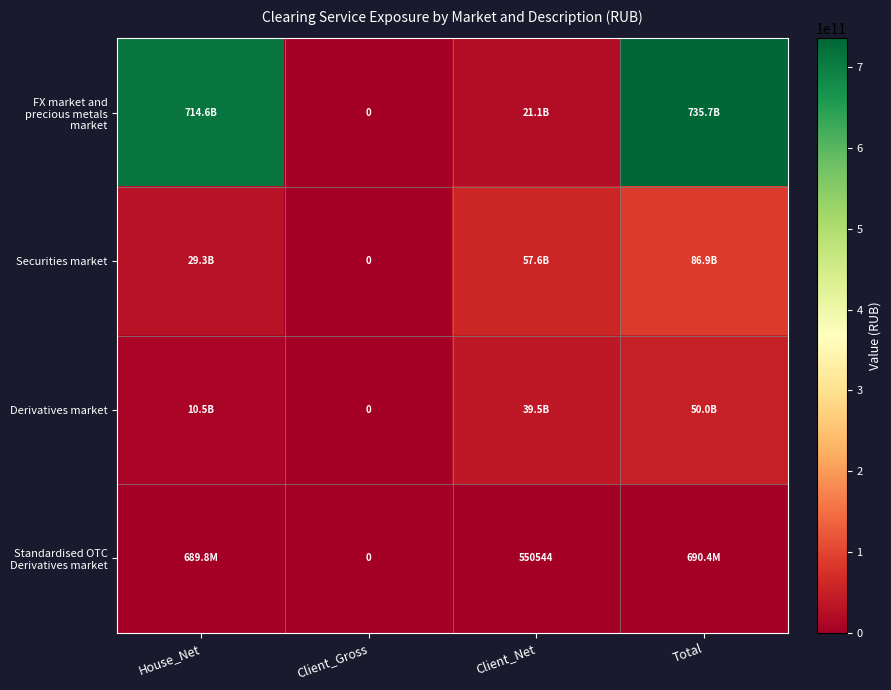

Which series has the widest spread of values?

FX market and precious metals market